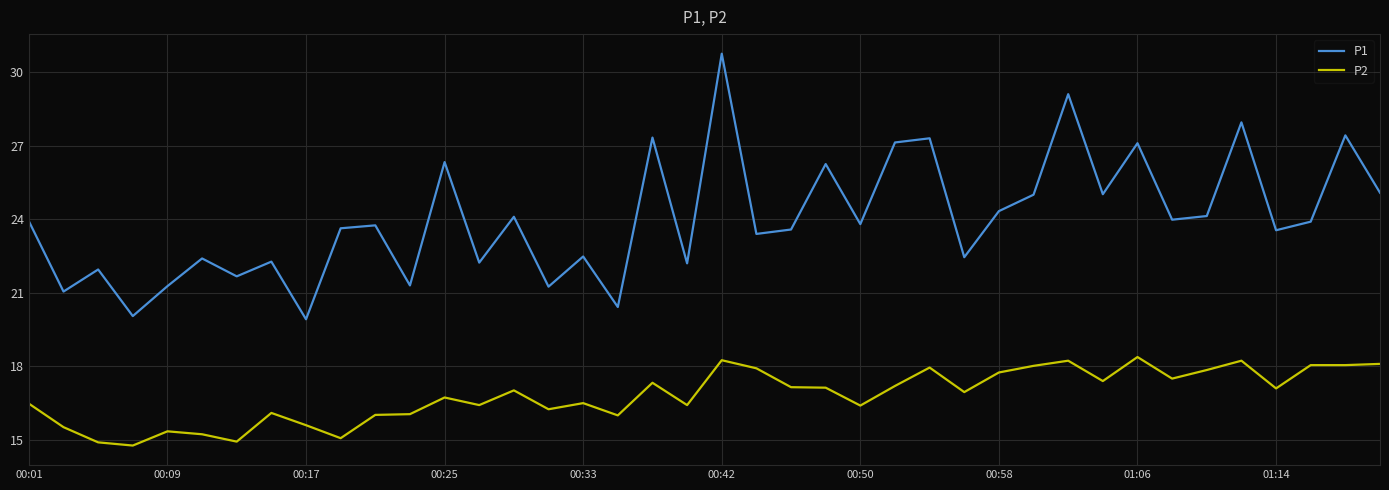

Which series has the largest total across all categories?

P1